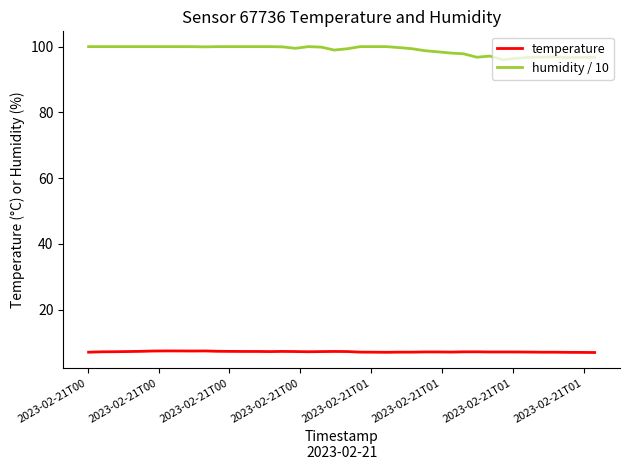

Rank the series by their maximum value, from lowest to highest.

temperature, humidity / 10